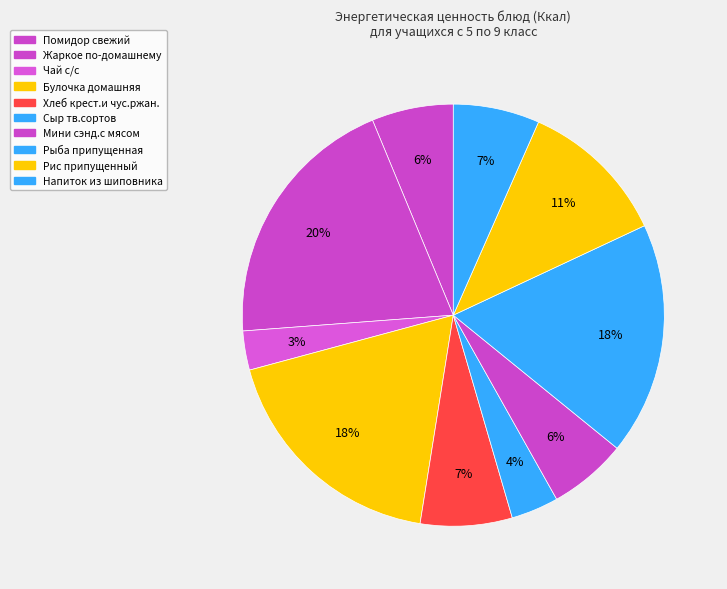

Does any single category account for the majority?

No